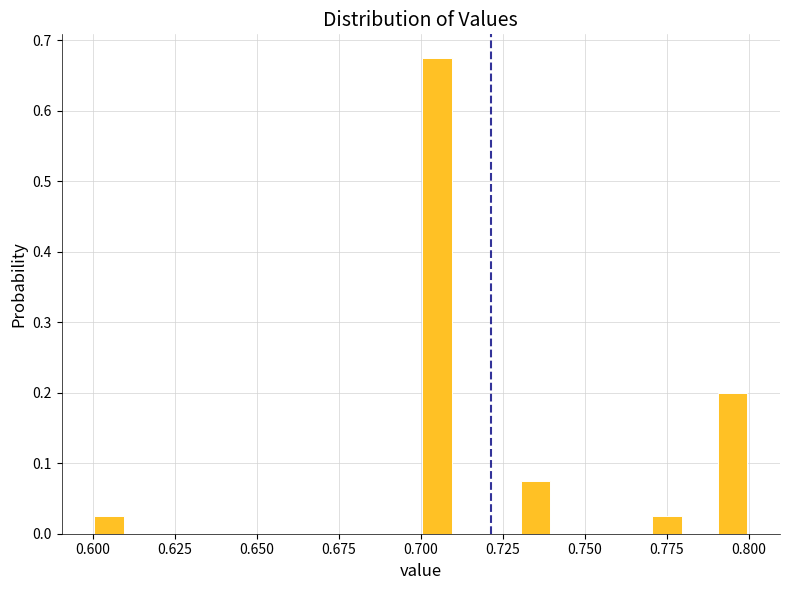

Around what value on the x-axis is the tallest bar? Give the approximate position of its centre, as read against the axis.

0.705